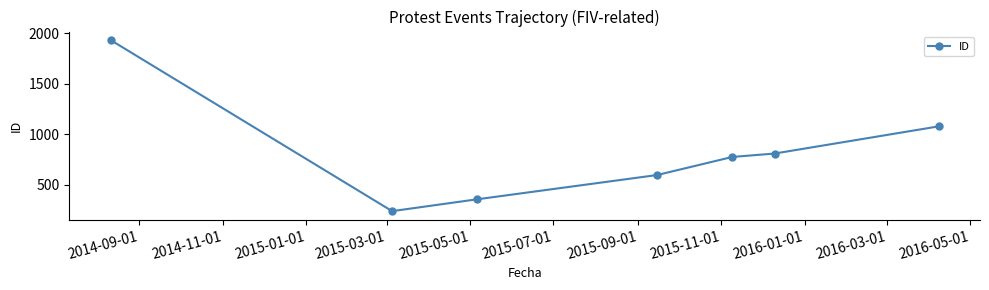

What is the value of the 1st point from the left?

1931